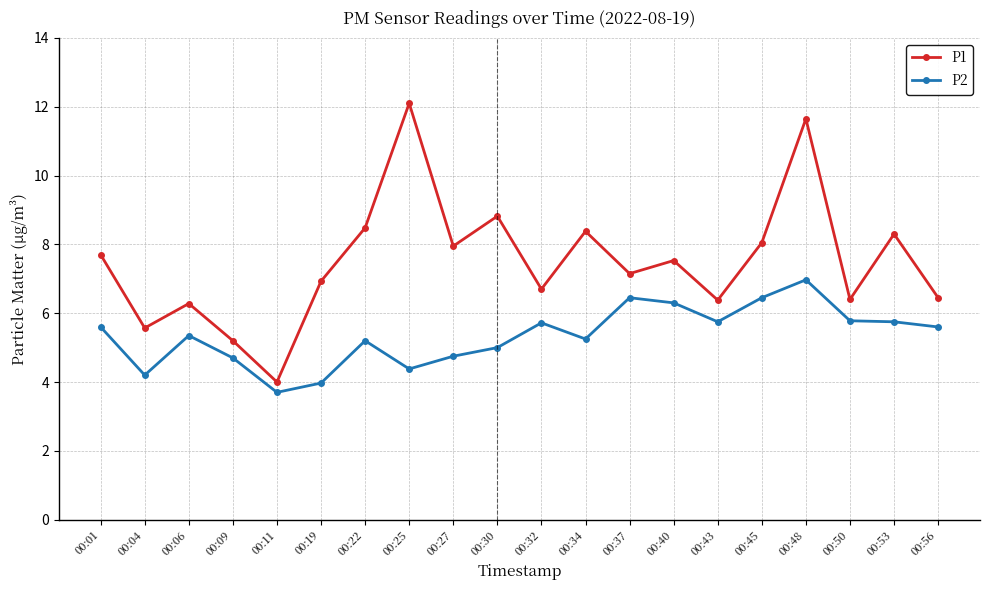

What is the difference between the maximum and minimum values in the P1 series?

8.1